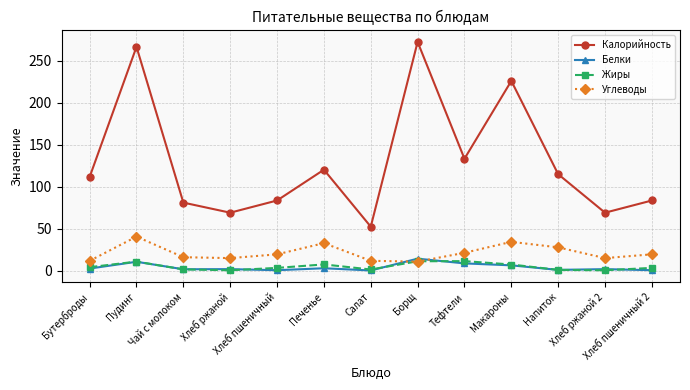

How many interior local peaks does the Углеводы series have?

3